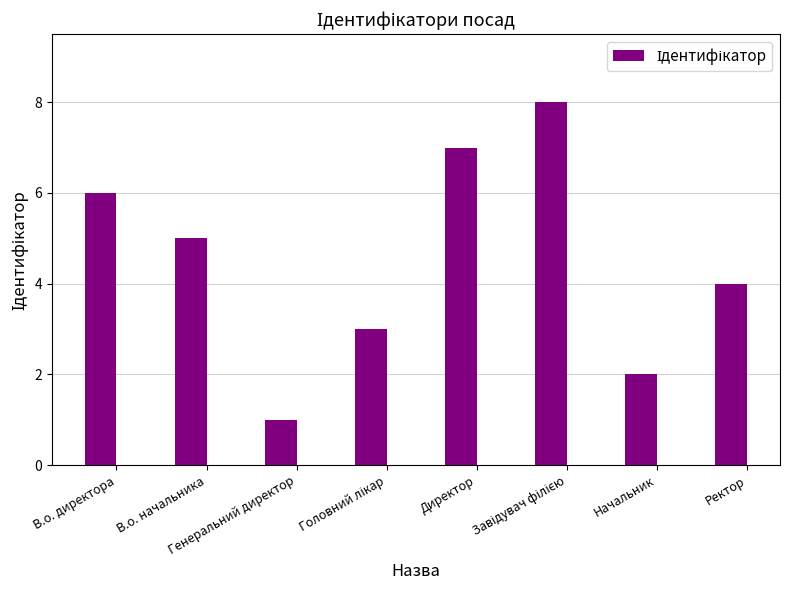

How many distinct data groups are displayed?

1